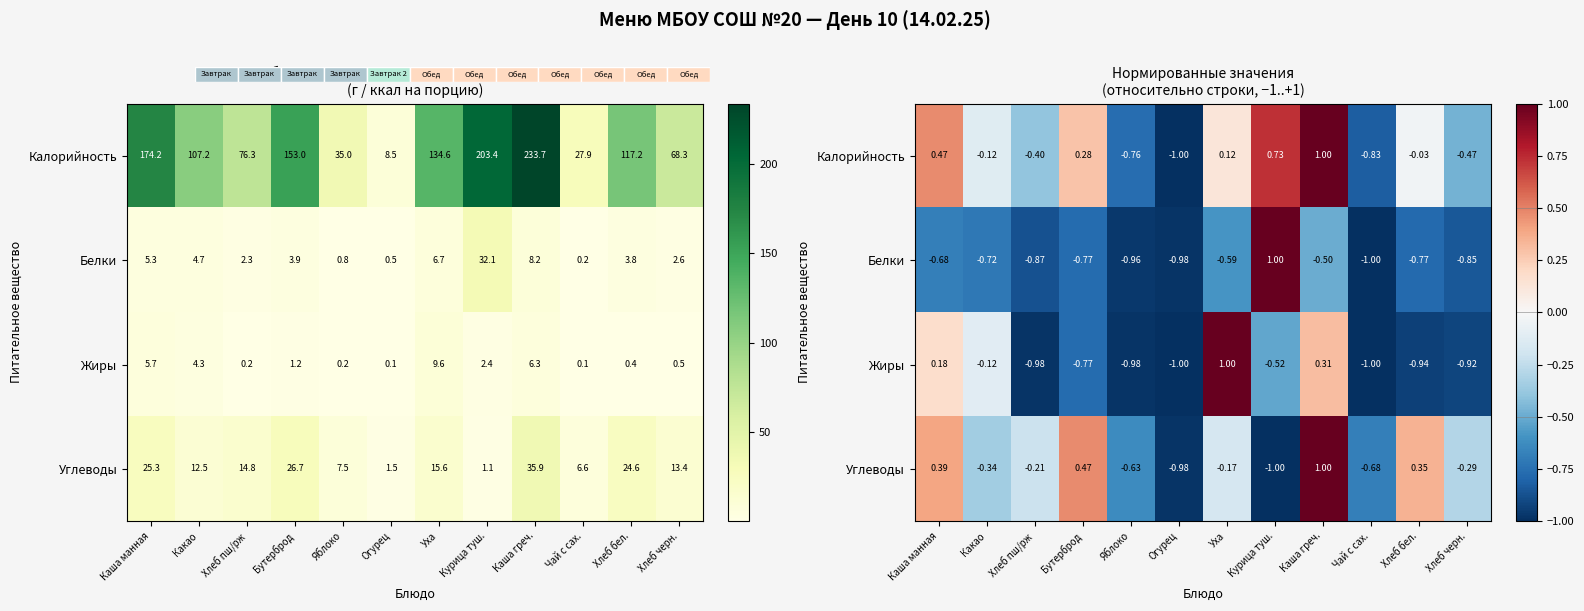

Is the value of Белки at Каша греч. greater than the value of Углеводы at Хлеб черн.?

No